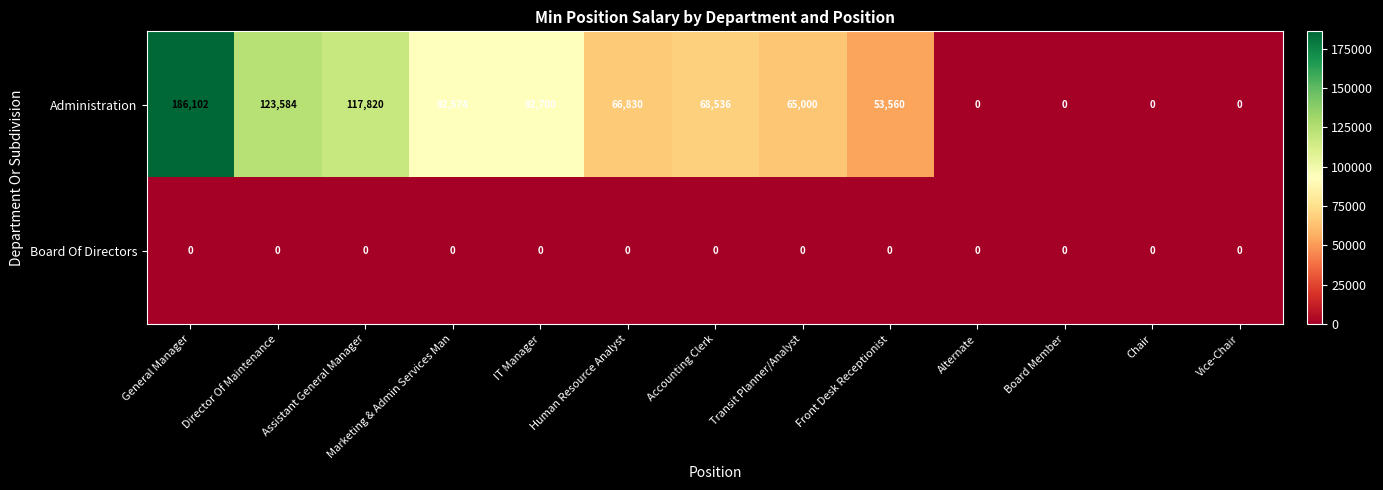

Which series changed the most between Human Resource Analyst and Board Member?

Administration